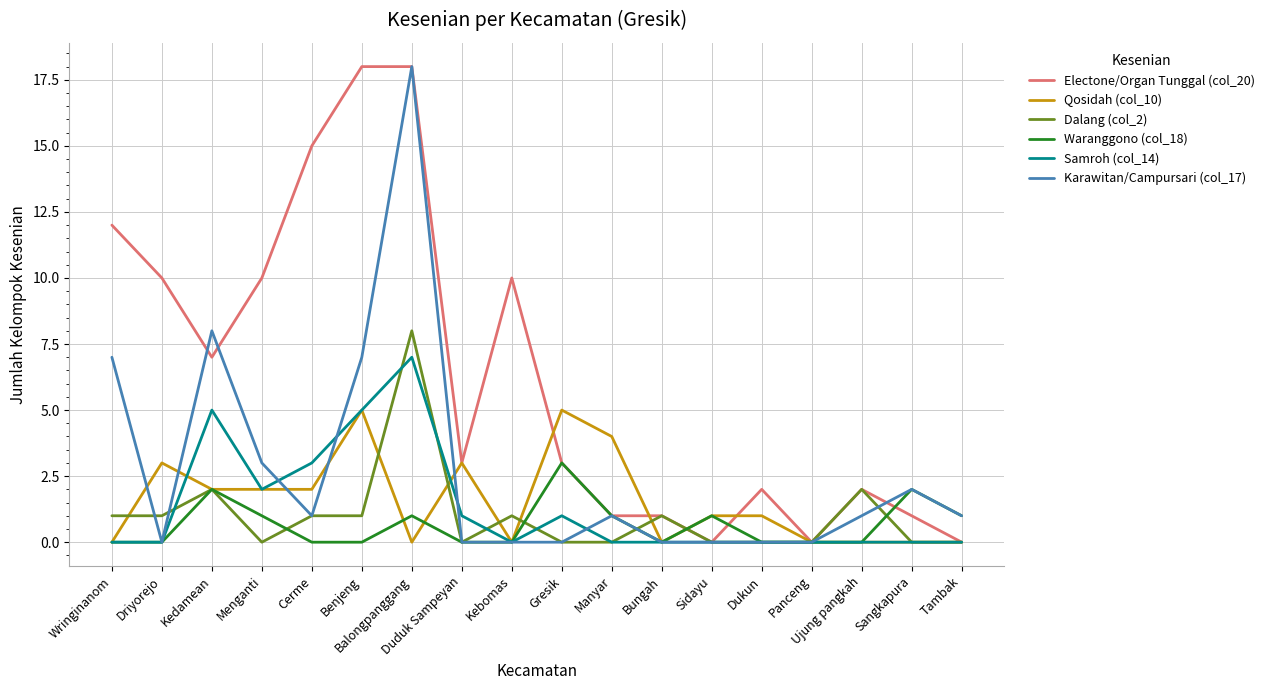

What is the greatest value displayed?

18